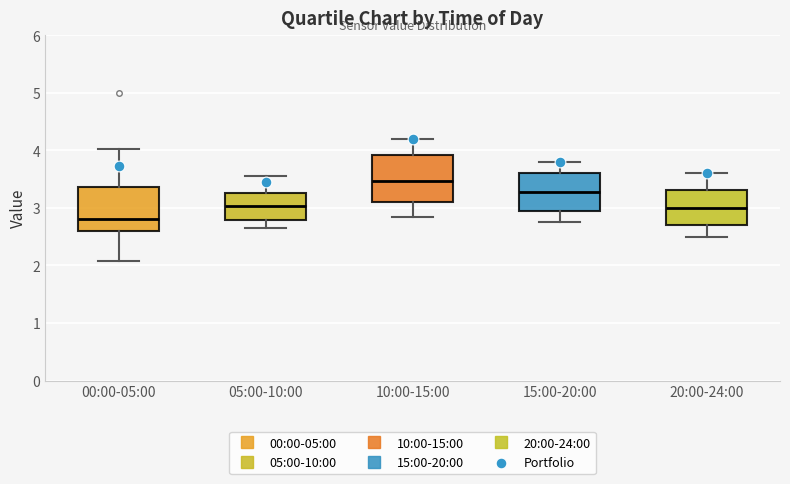

Where does the lower whisker of the box for 10:00-15:00 end on the y-axis? The values are not printed on the chart, so give them approximately, as read against the axis.

2.9